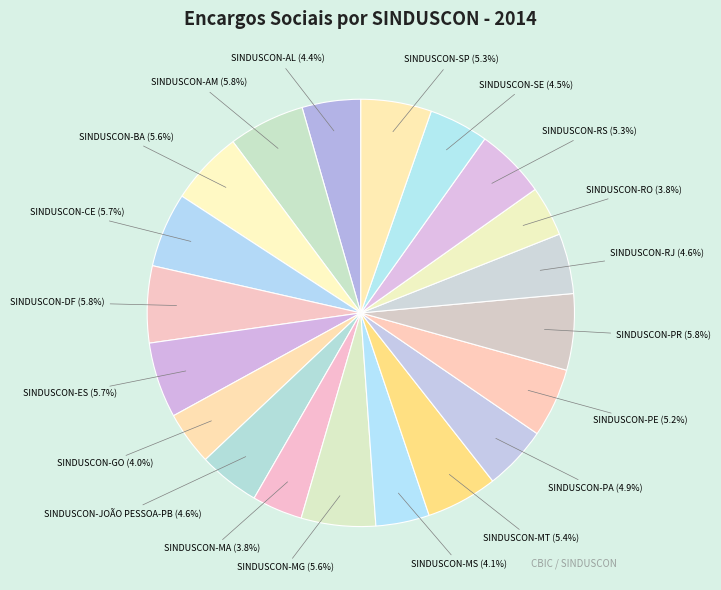

Approximately how many times larger is the value at SINDUSCON-SE compared to SINDUSCON-AM?

0.8